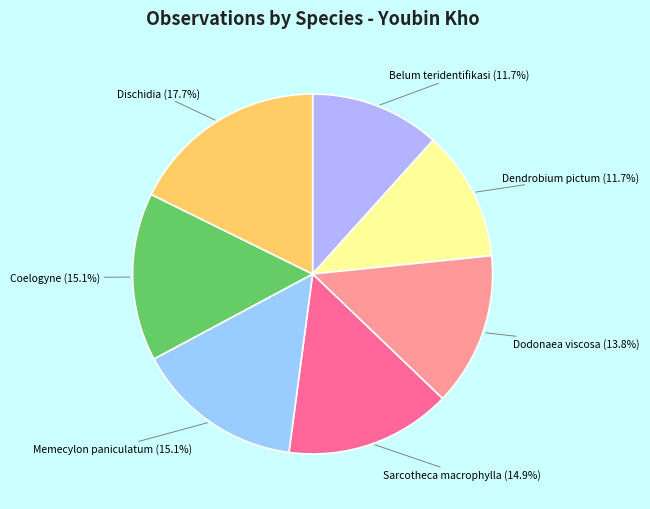

To the nearest percent, what is the difference between the Dischidia and Memecylon paniculatum slice percentages?

3%